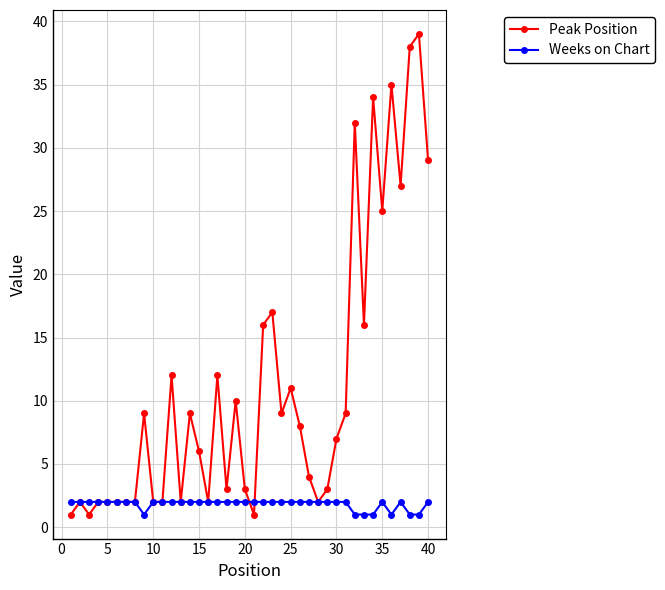

Rank the series by their maximum value, from highest to lowest.

Peak Position, Weeks on Chart